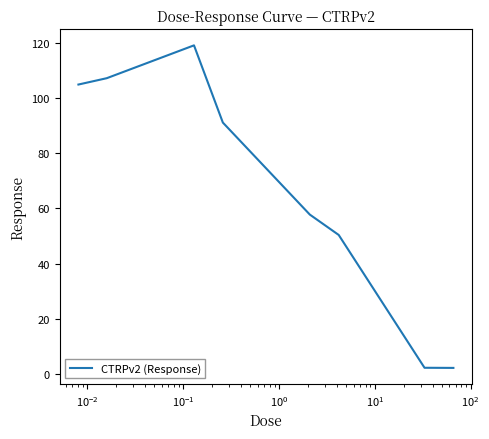

What is the difference between the maximum and minimum values?

116.9